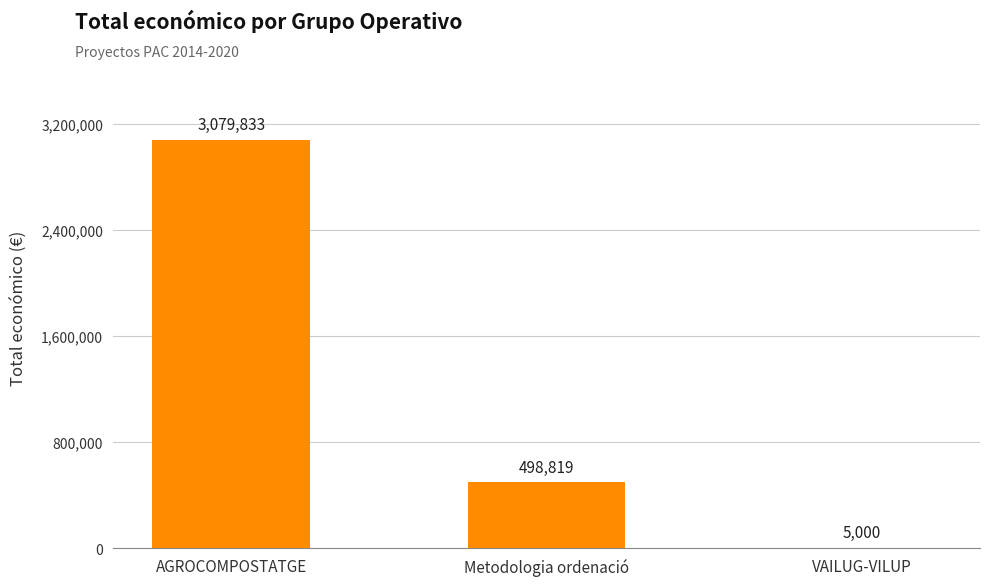

Are the bars horizontal?

No